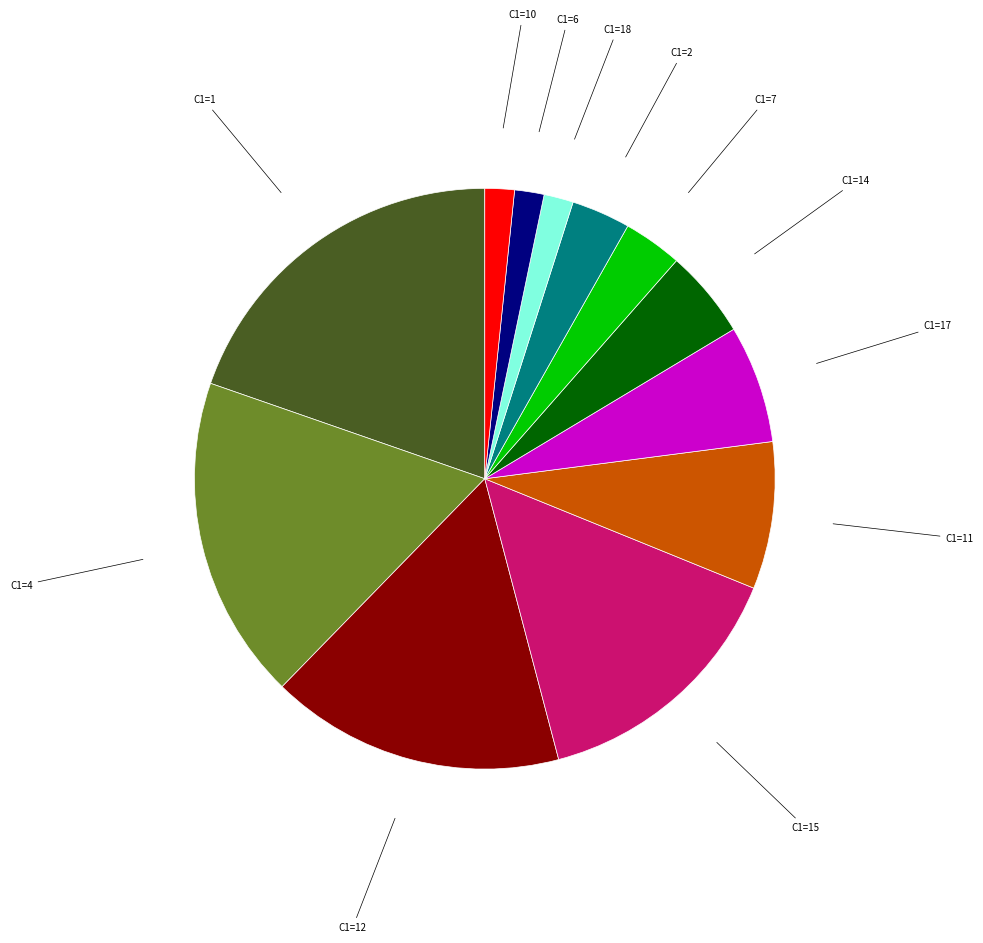

Does any single category account for the majority?

No